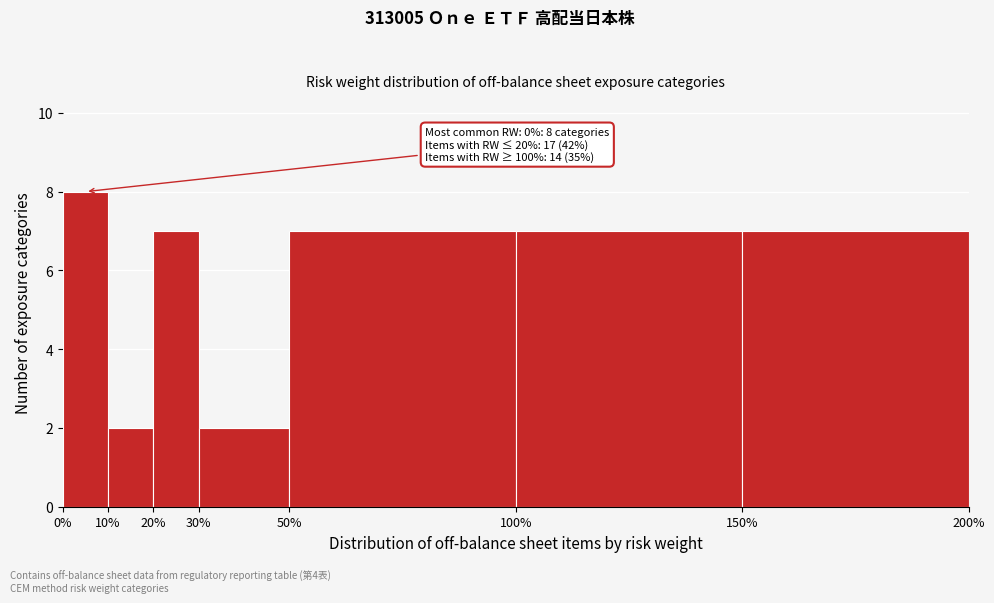

Over which range of the x-axis is the bar tallest?

0% to 10%